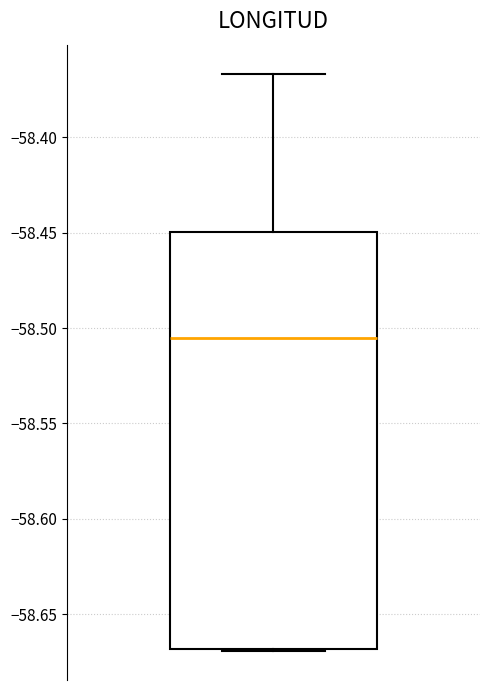

Where is the upper edge of the box on the y-axis? The values are not printed on the chart, so give them approximately, as read against the axis.

-58.450